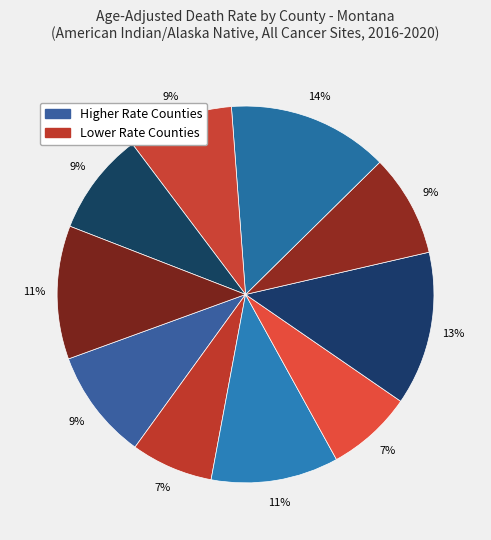

How many segments does this pie chart have?

10